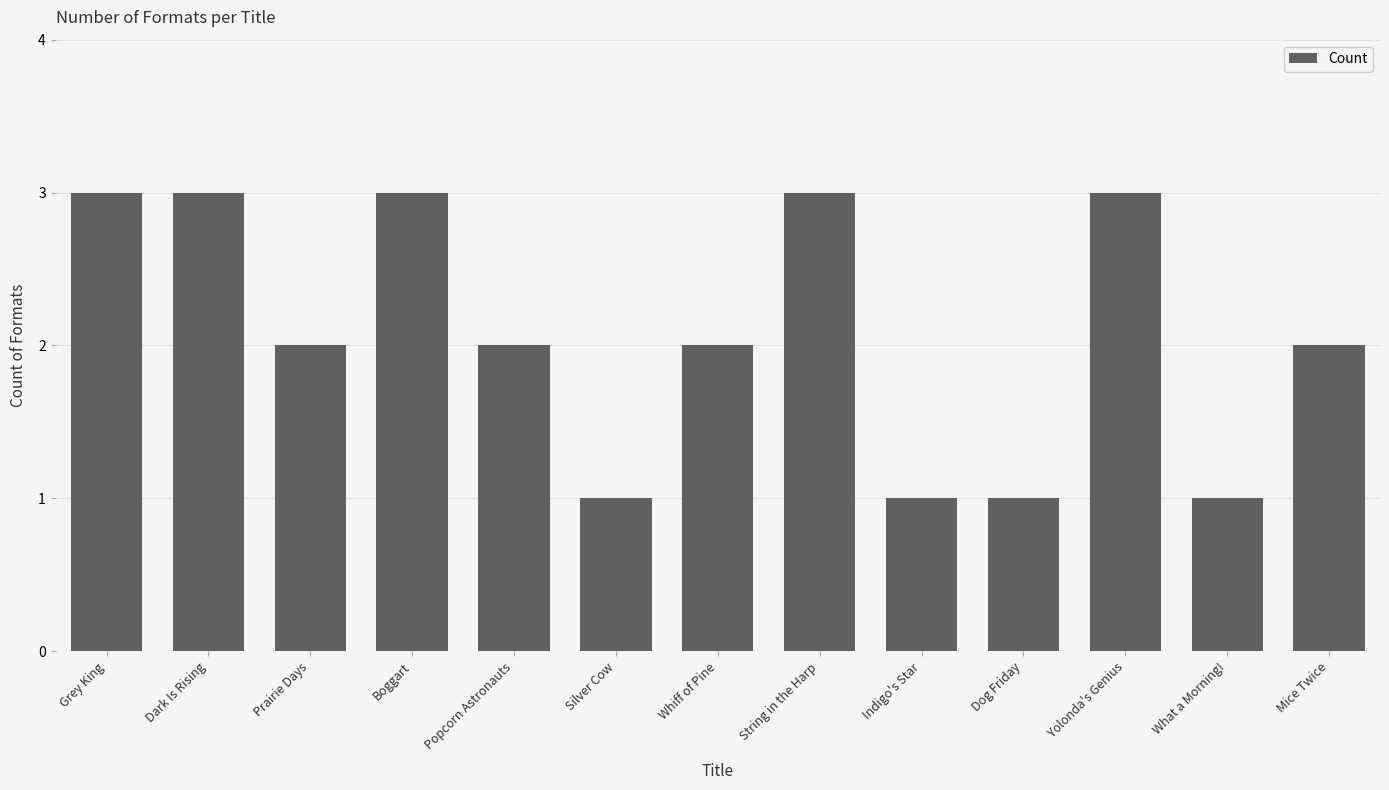

What is the difference between the maximum and second lowest values?

2